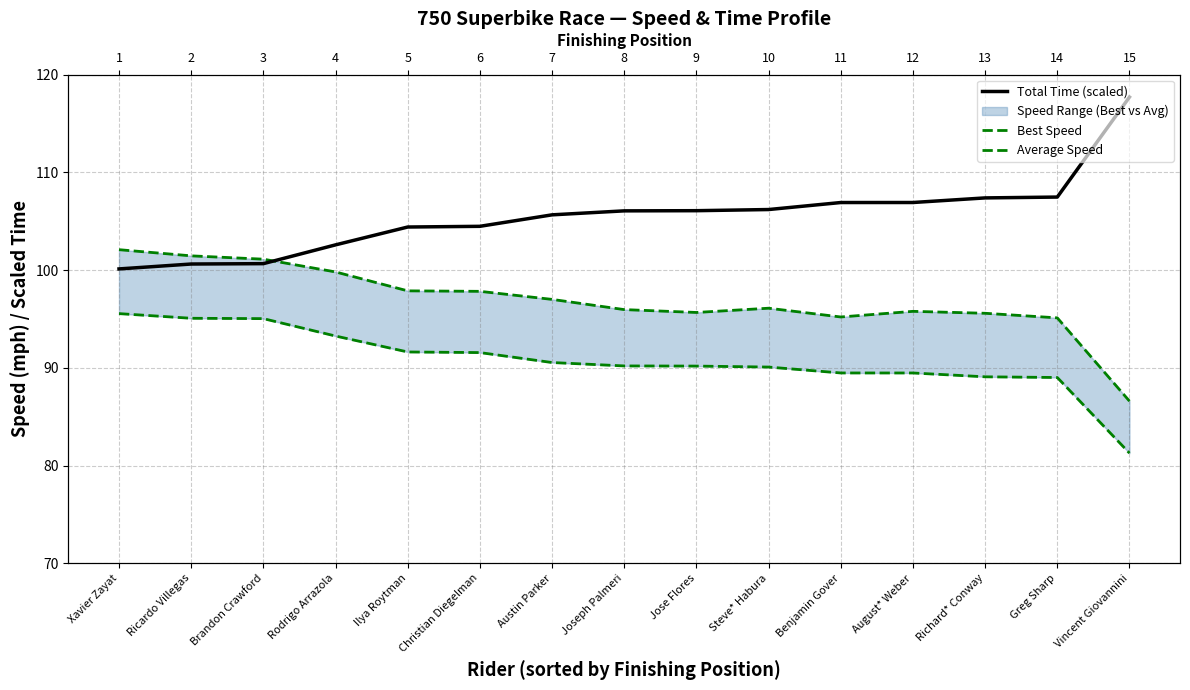

What is the label of the 1st point from the right?

Vincent Giovannini